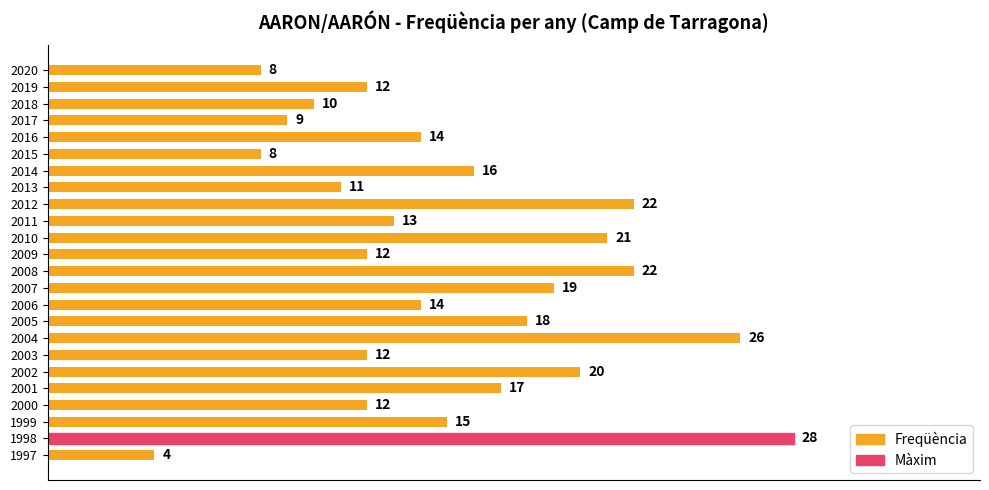

Where is the data nearest to the value 16?

2014